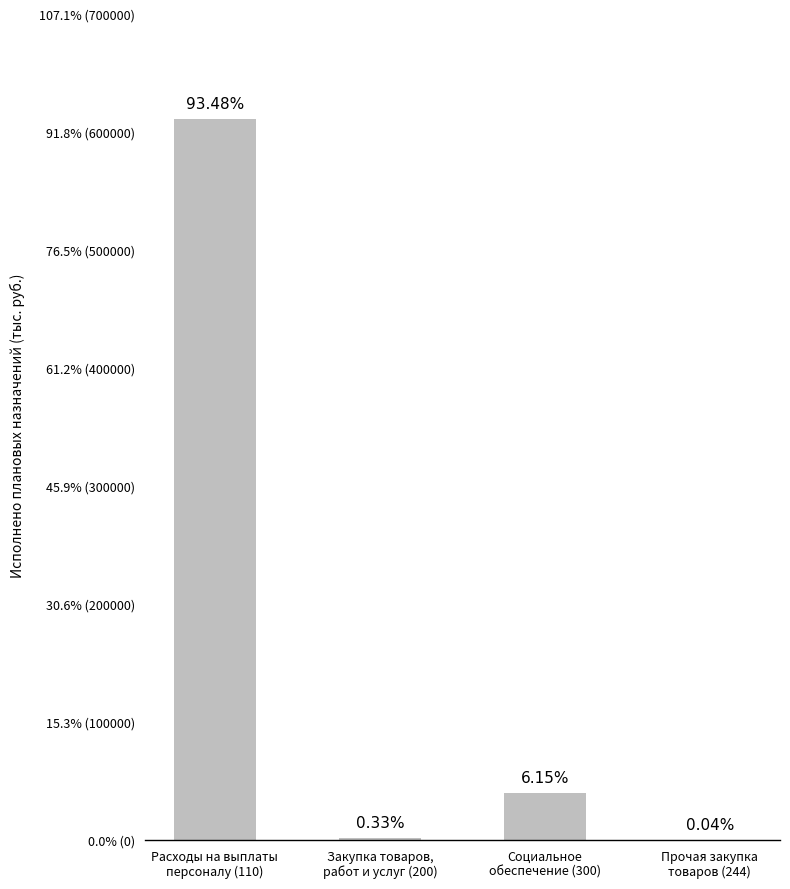

Are the bars horizontal?

No